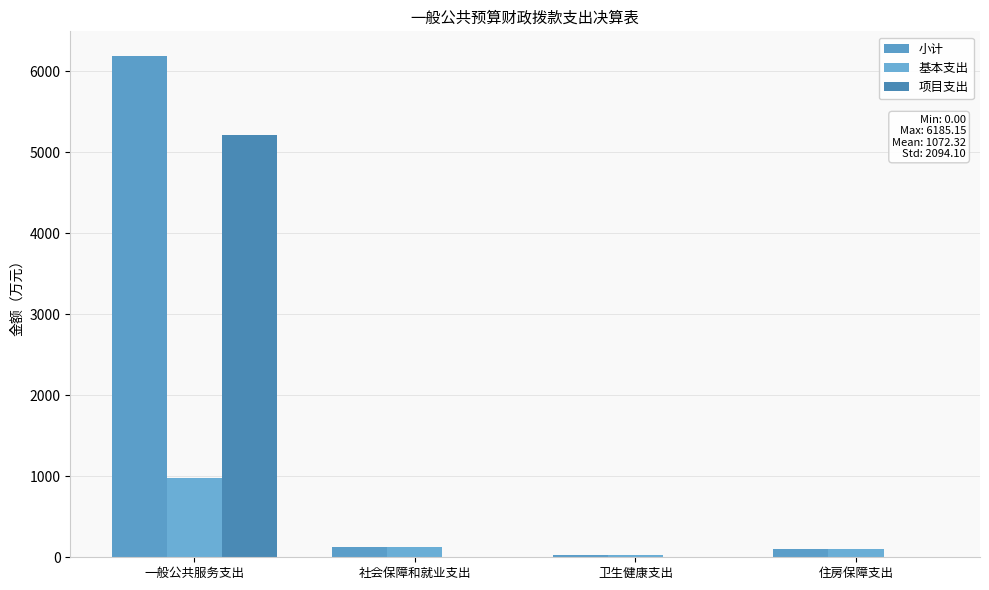

Reading left to right, transcribe all the data shown in this chart.

小计: 一般公共服务支出=6185.1	社会保障和就业支出=129.0	卫生健康支出=23.6	住房保障支出=96.2
基本支出: 一般公共服务支出=973.0	社会保障和就业支出=129.0	卫生健康支出=23.6	住房保障支出=96.2
项目支出: 一般公共服务支出=5212.1	社会保障和就业支出=0.0	卫生健康支出=0.0	住房保障支出=0.0